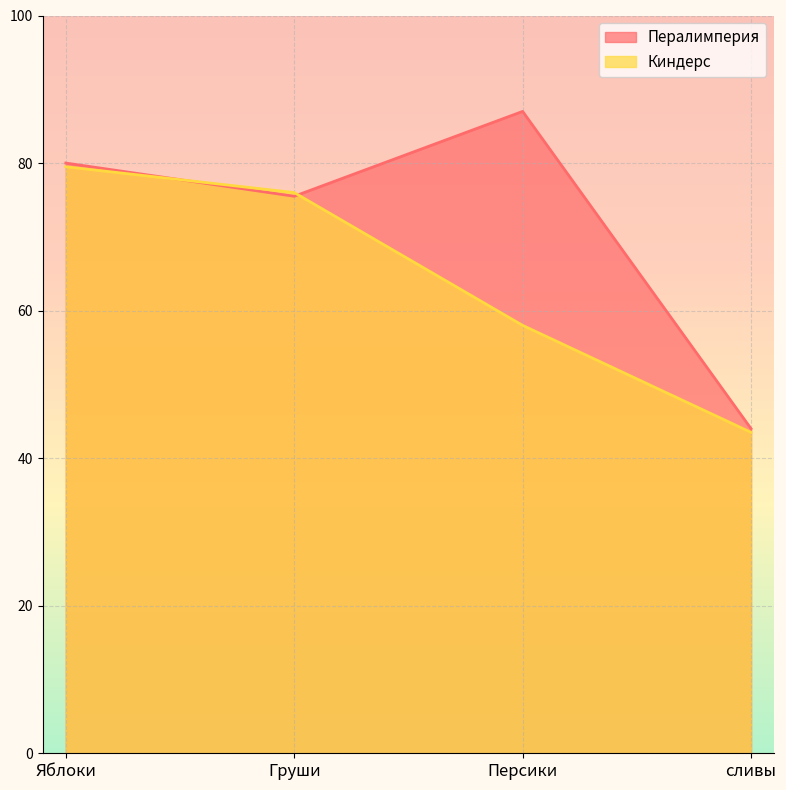

What is the sum of all Киндерс values?

257.0